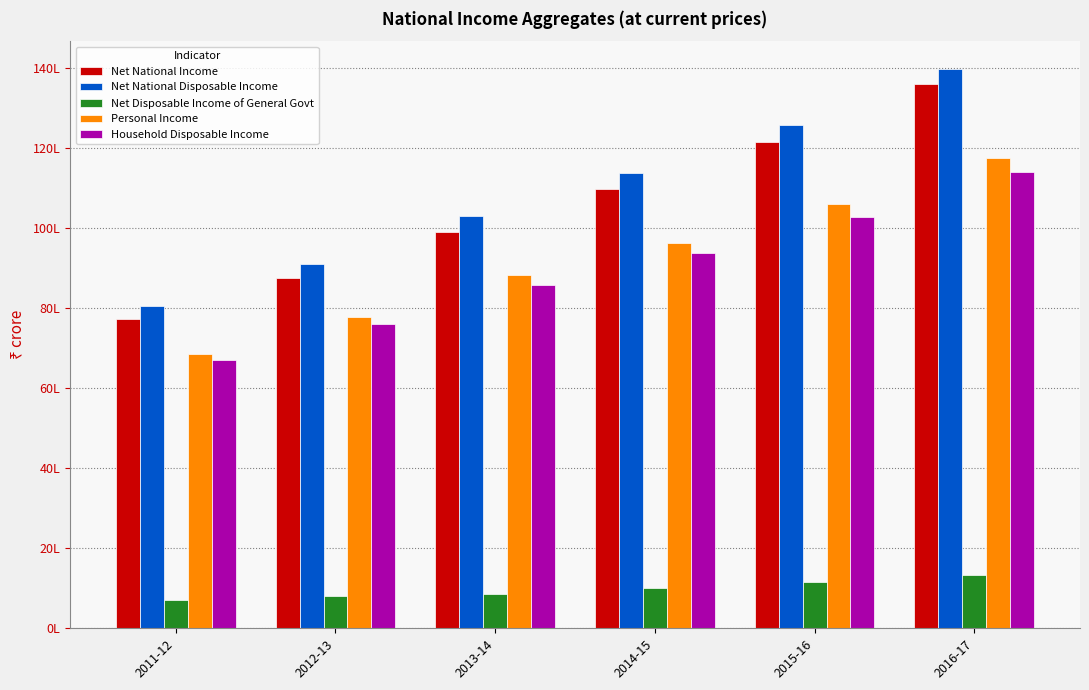

What is the difference between the Net National Disposable Income values at 2012-13 and 2011-12?

1069194.6